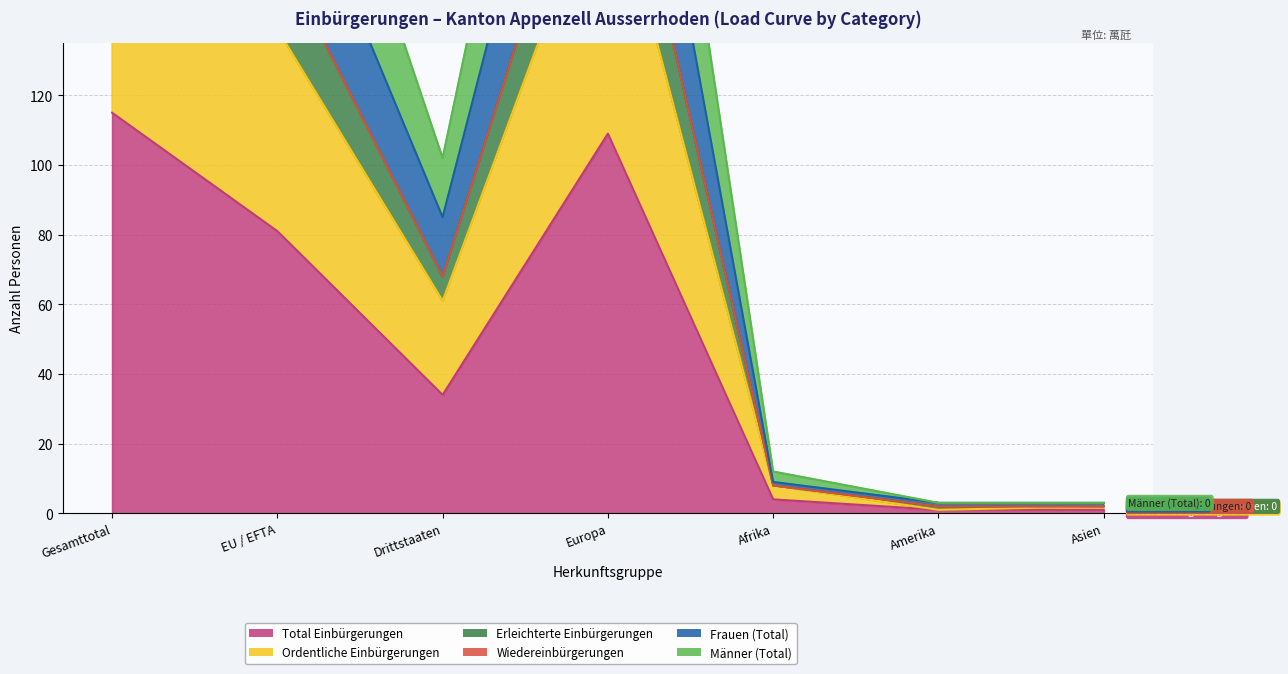

How many values in the Frauen (Total) series are below 85?

3